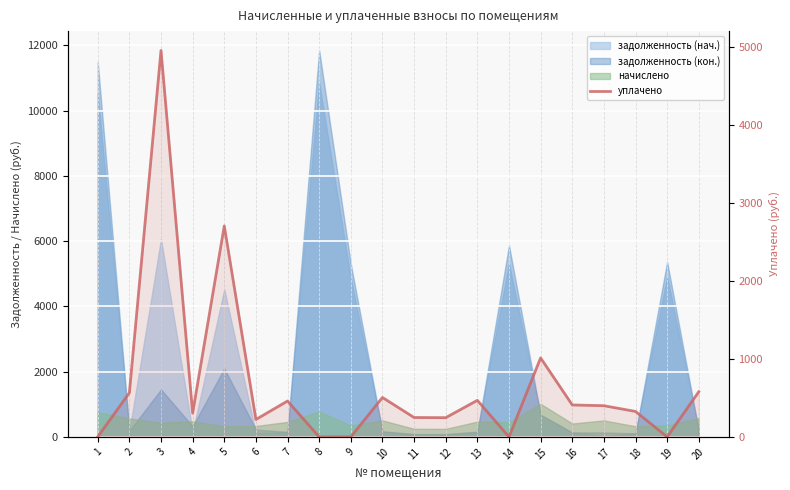

Between 13 and 18, which is larger?

13